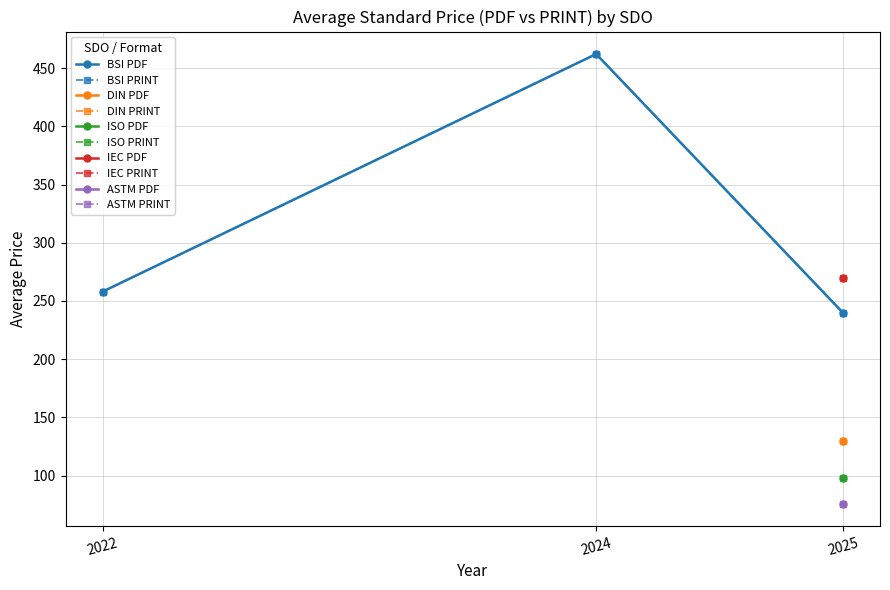

What is the maximum value shown in the chart?

462.0